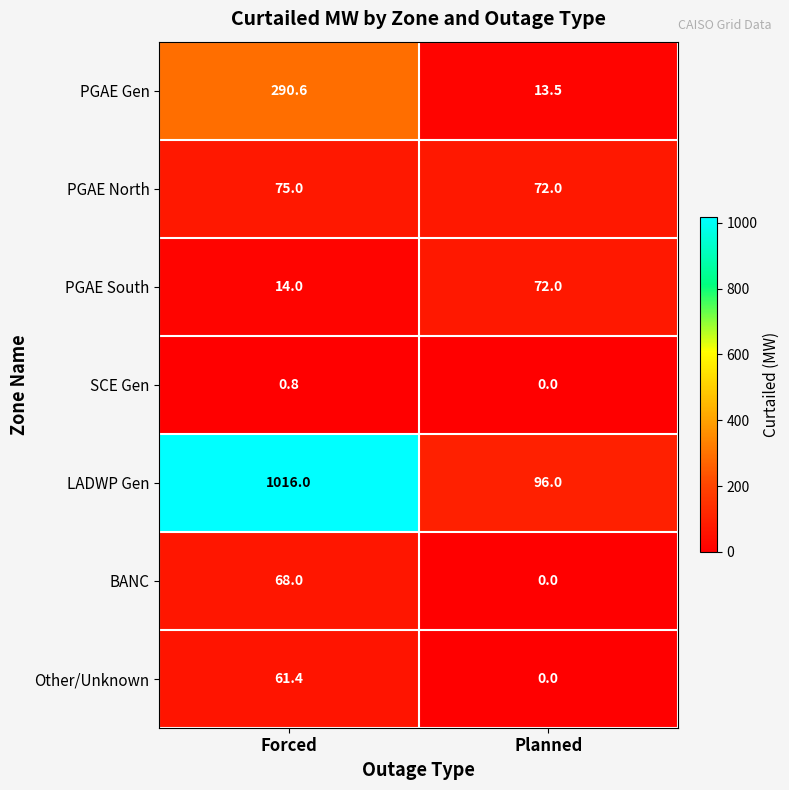

The LADWP Gen series shows 50.7 at Planned. True or false?

False